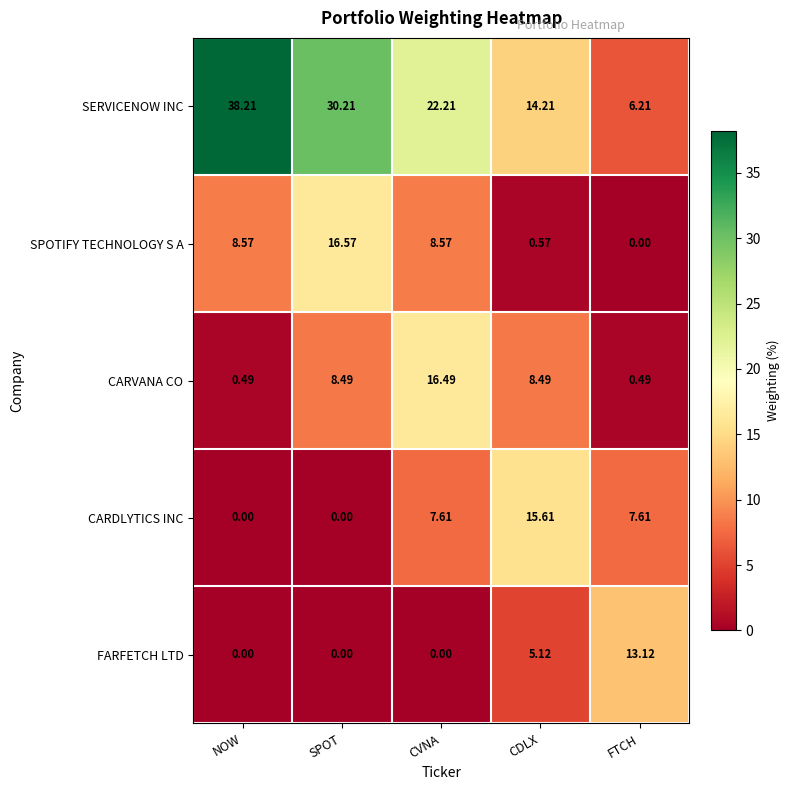

Where does the CARVANA CO series first go above 8?

SPOT